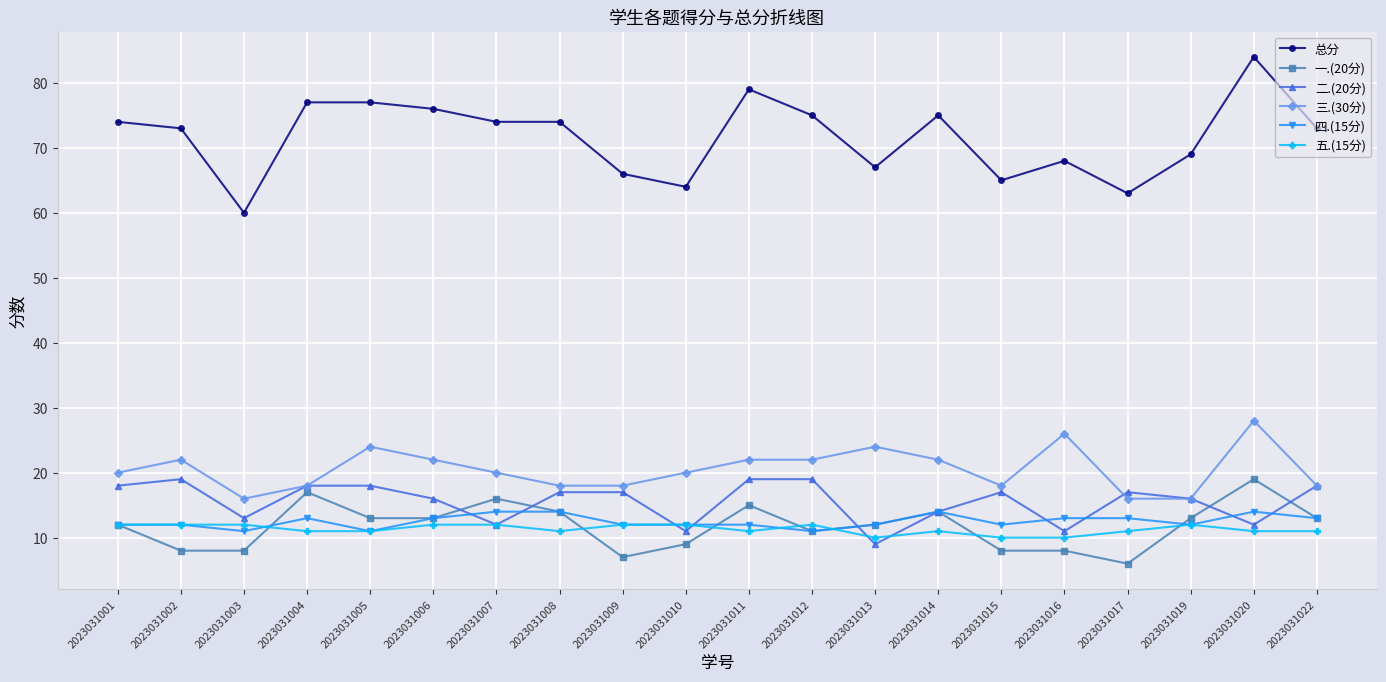

True or false: 一.(20分) and 五.(15分) cross at least once.

True